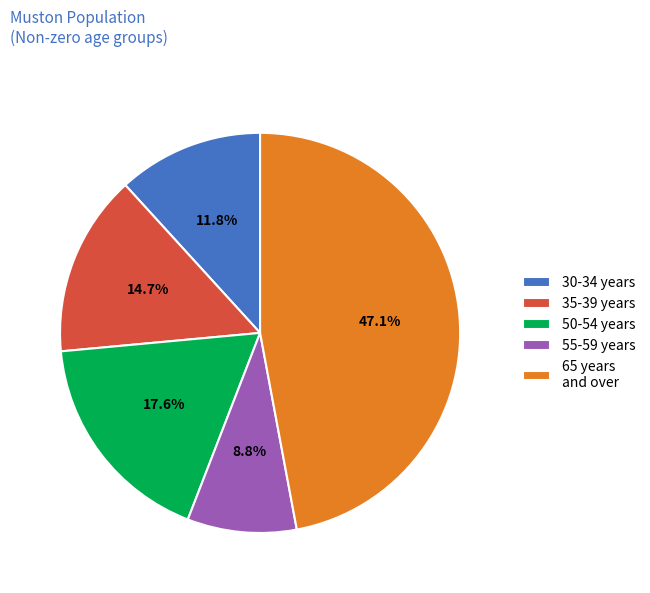

What is the smallest slice in the pie chart?

55-59 years